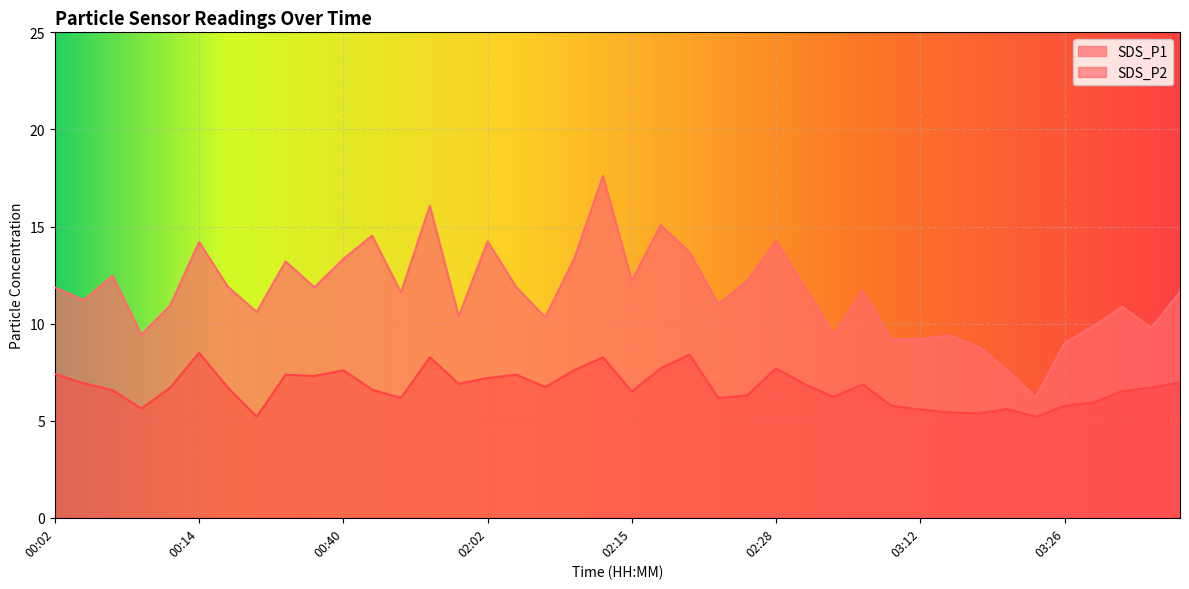

How many lines are shown in the chart?

2